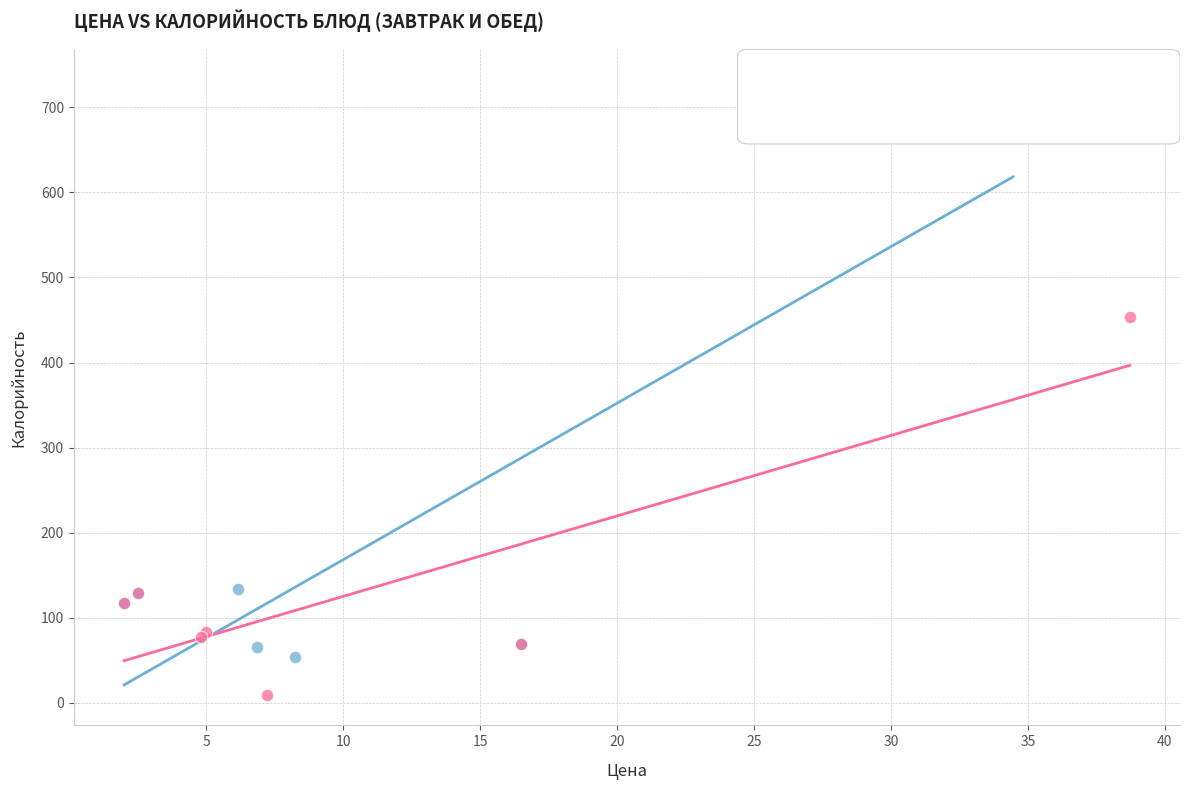

Which series contains the highest Y value?

Завтрак